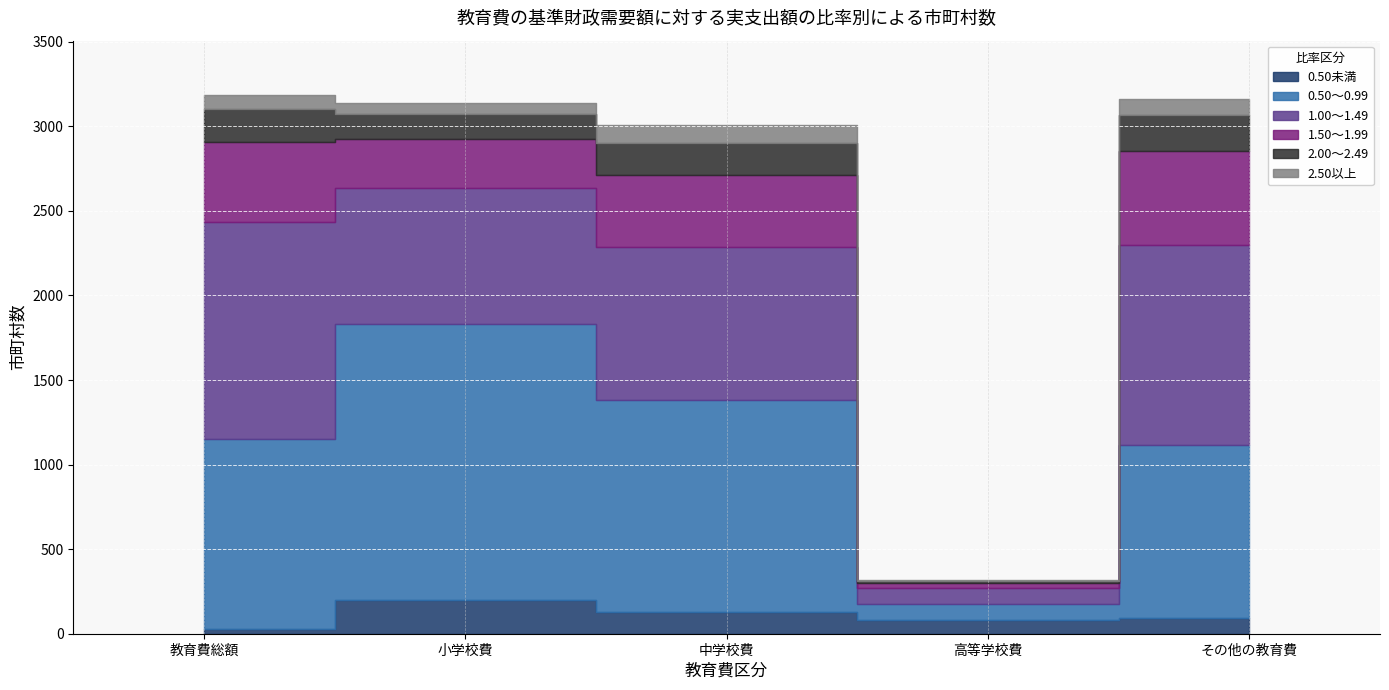

Where does the 2.50以上 series first go above 84?

中学校費